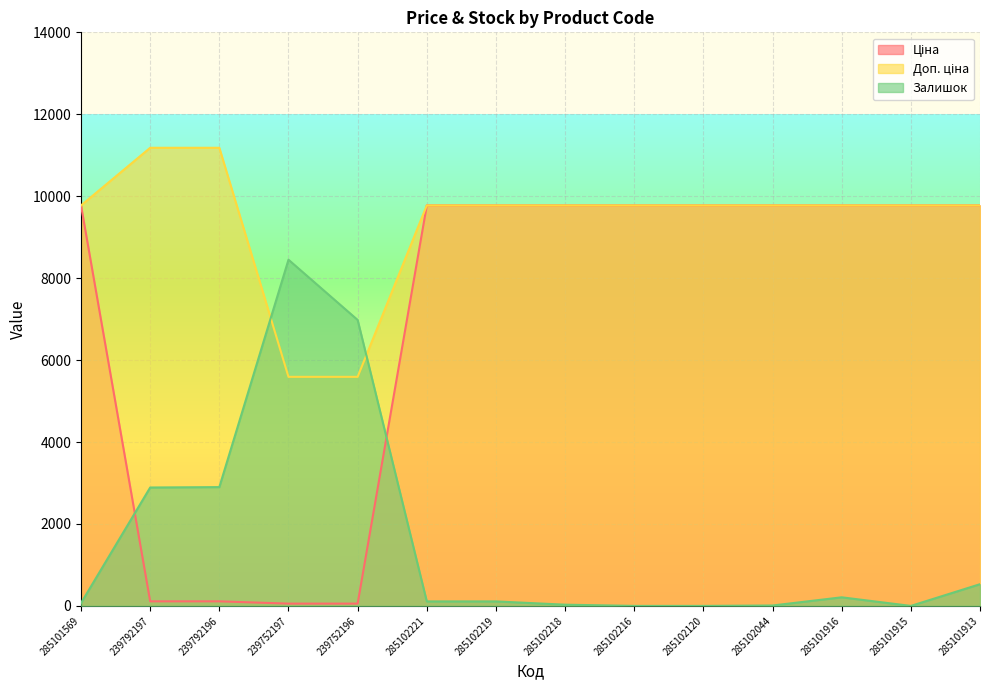

Between 285102219 and 285102218, which series saw the biggest shift?

Залишок